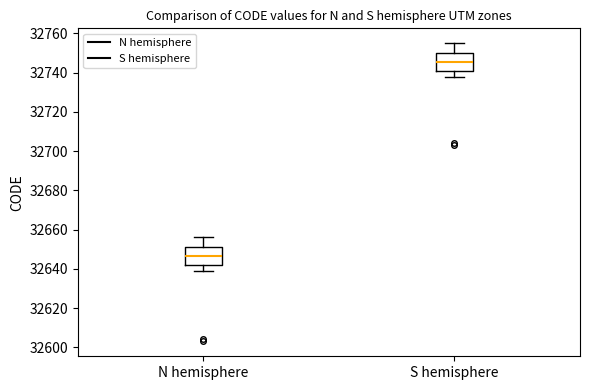

Which box has the highest median line?

S hemisphere